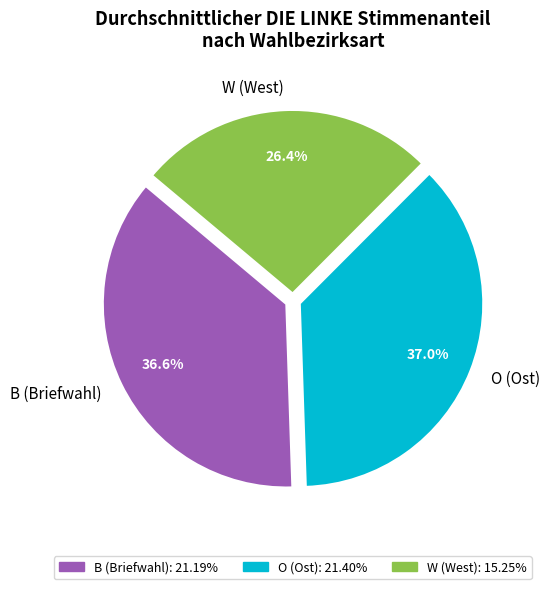

Does B (Briefwahl): 21.19% represent more than half of the total?

No